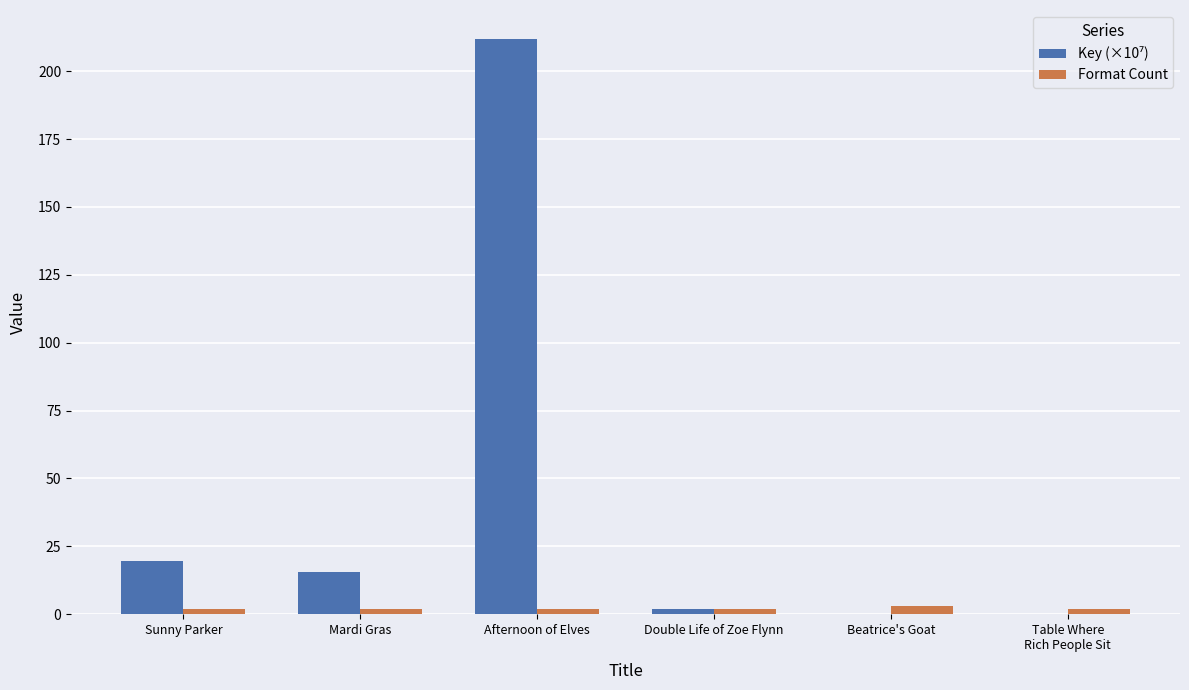

Which category has the highest value across all series?

Afternoon of Elves